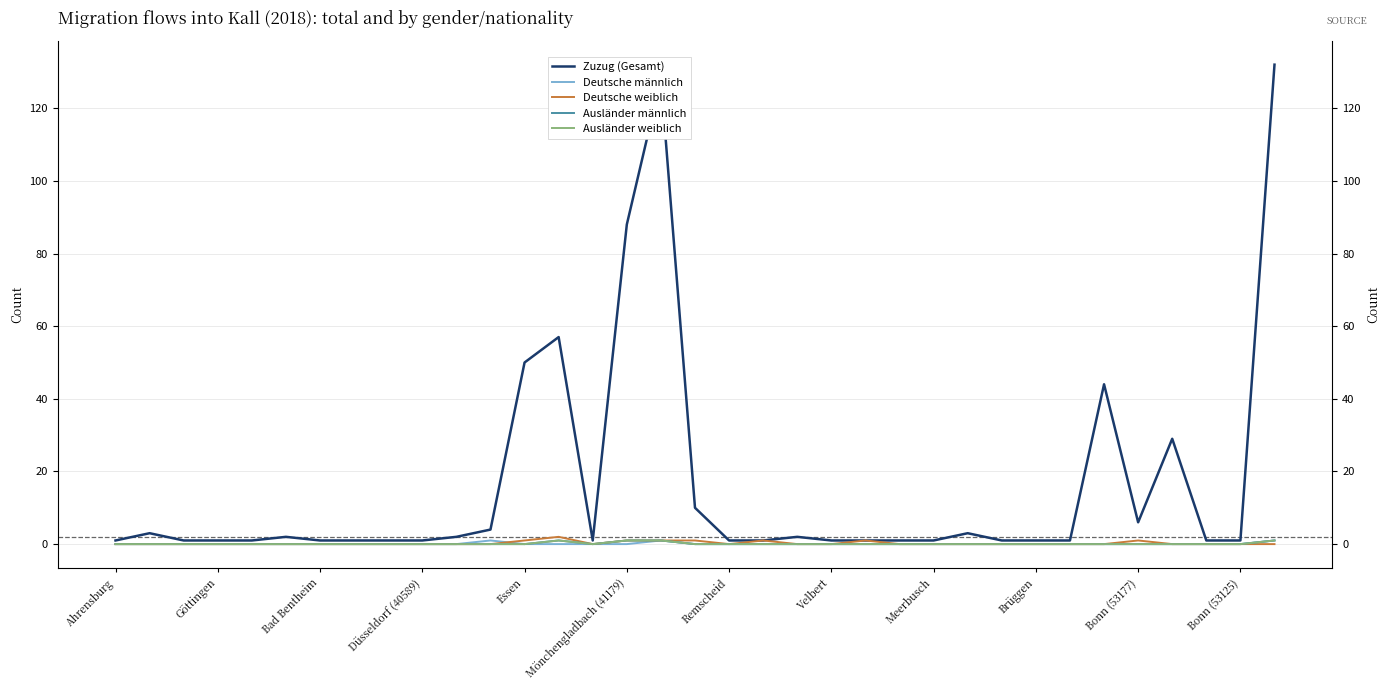

At how many categories does at least one series exceed 112?

2